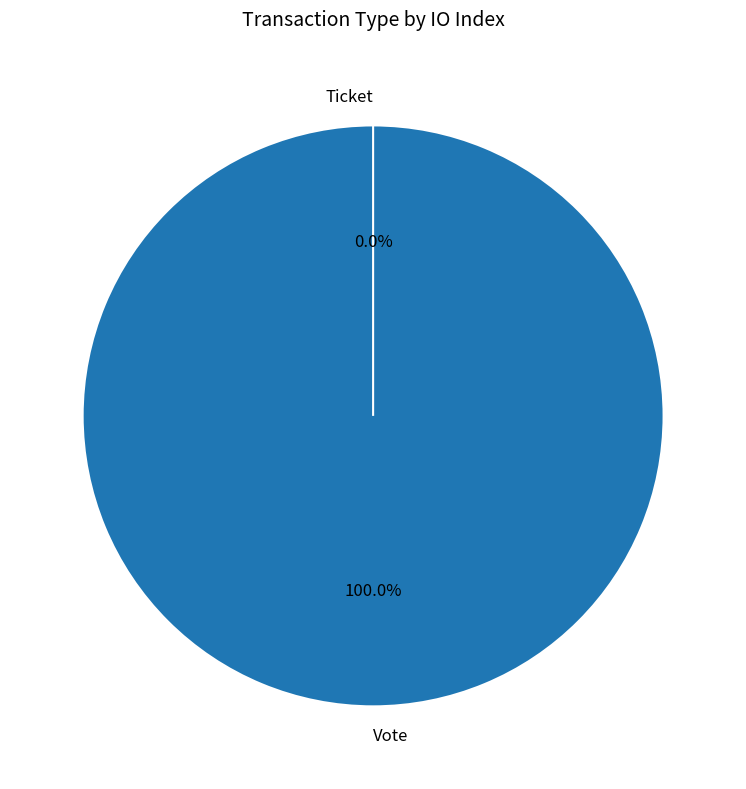

What is the majority slice?

Vote